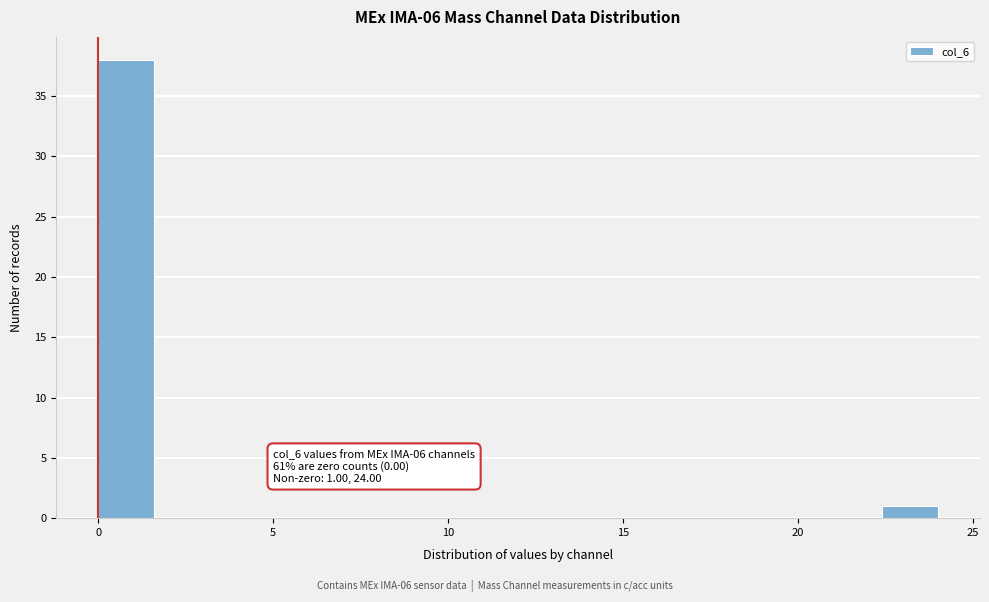

Around what value on the x-axis is the tallest bar? Give the approximate position of its centre, as read against the axis.

1.0